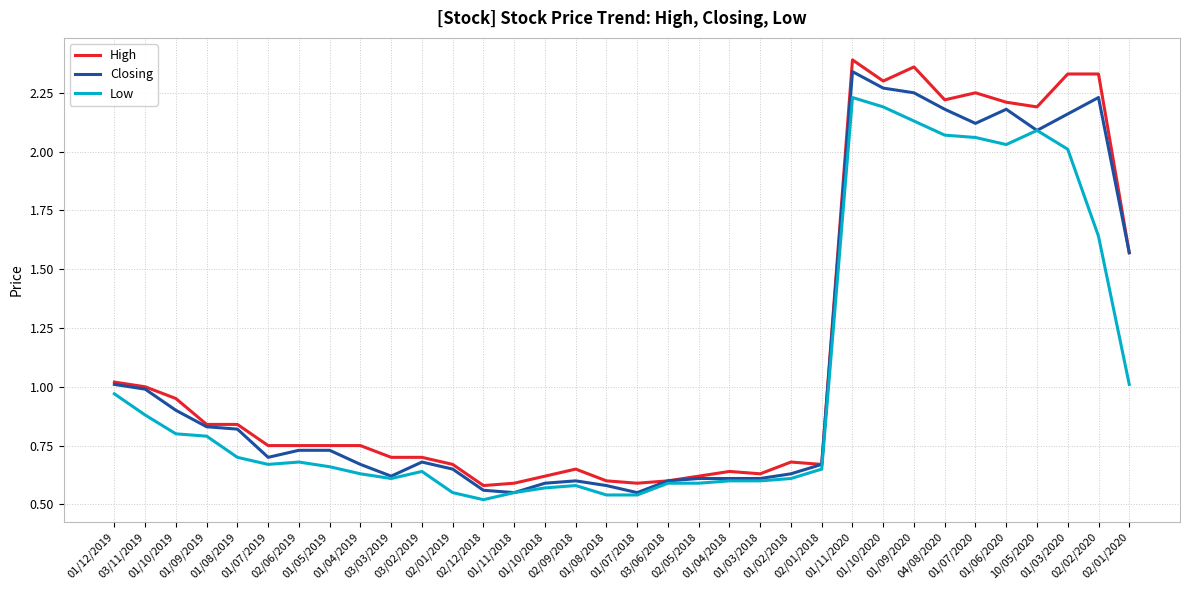

The value of High at 01/09/2020 is 3.4. True or false?

False